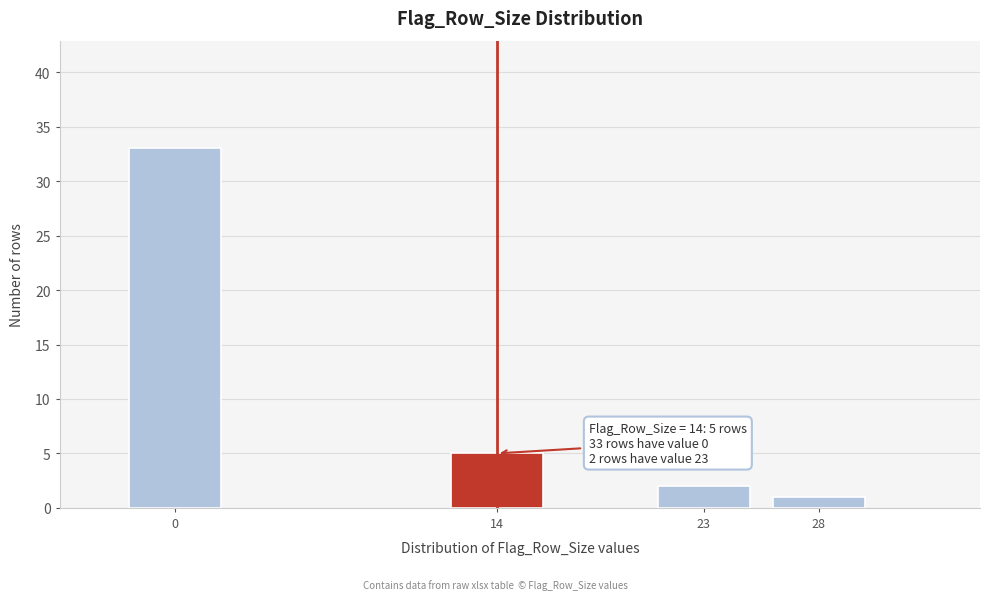

Reading right to left, extract all data points from this chart.

28=1	23=2	14=5	0=33